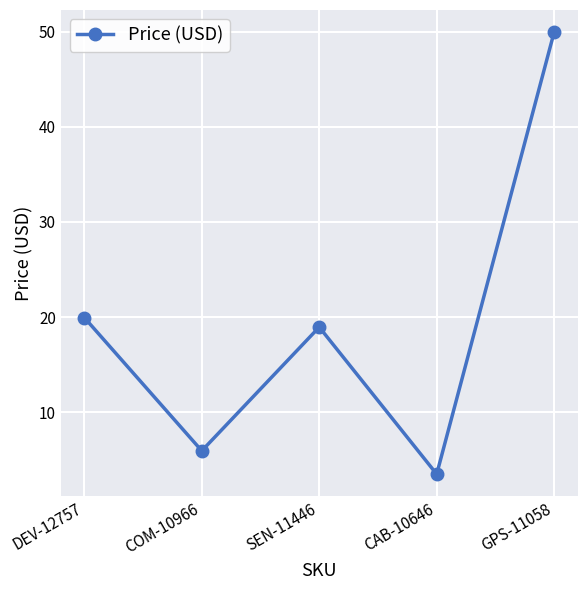

What is the minimum value shown in the chart?

3.5